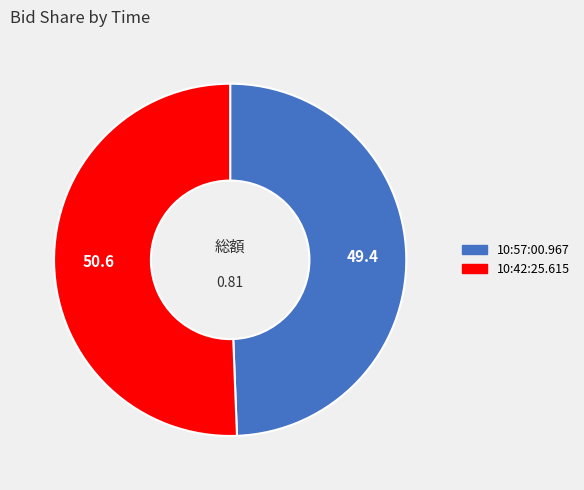

Rank the categories by value from lowest to highest.

10:57:00.967, 10:42:25.615